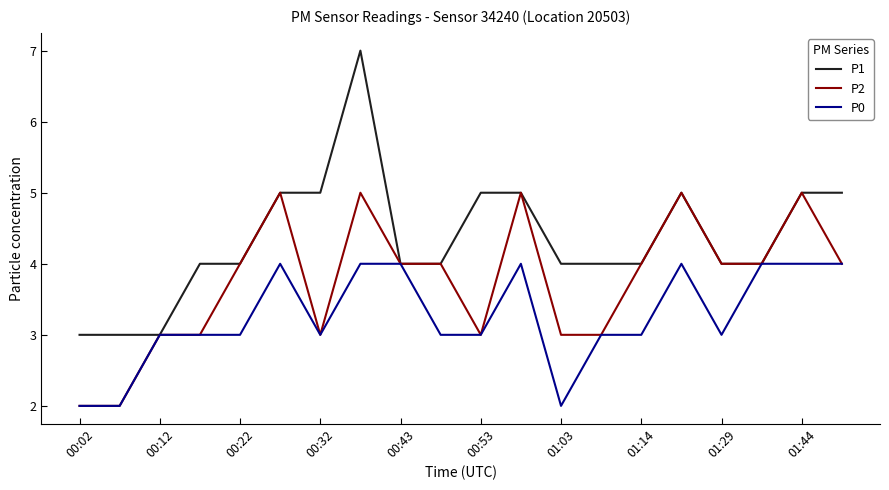

Which series has the largest total across all categories?

P1